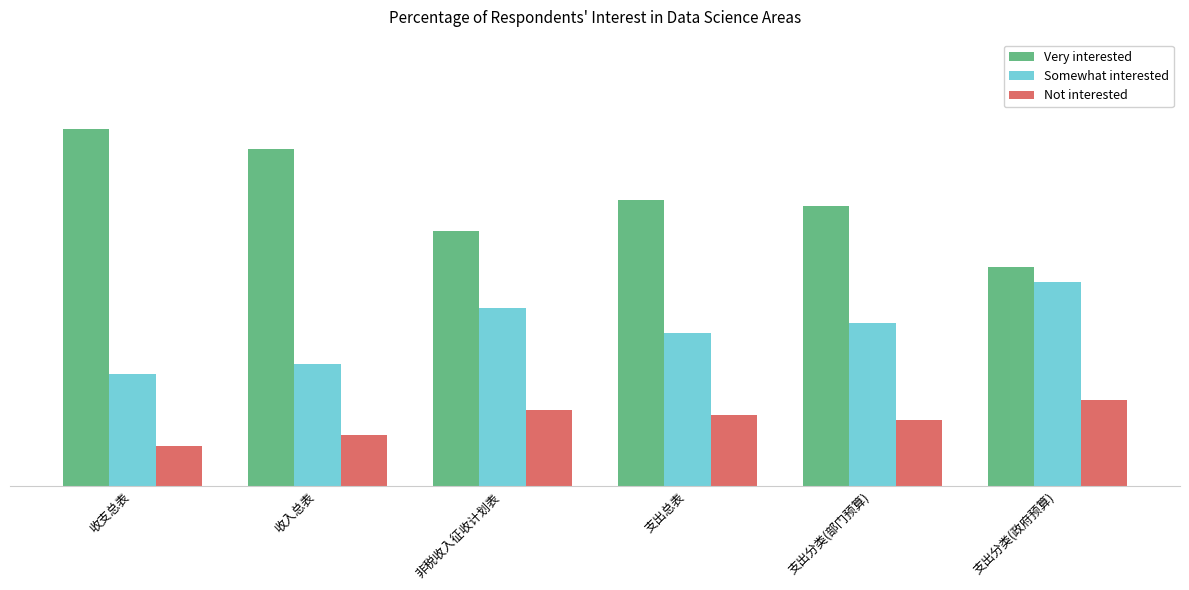

Does the chart contain stacked bars?

No